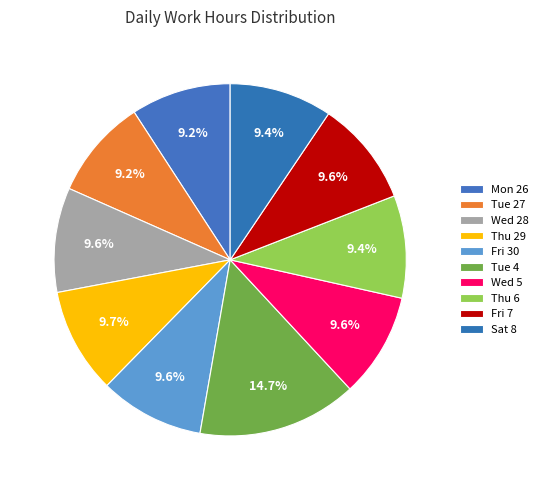

How many segments does this pie chart have?

10